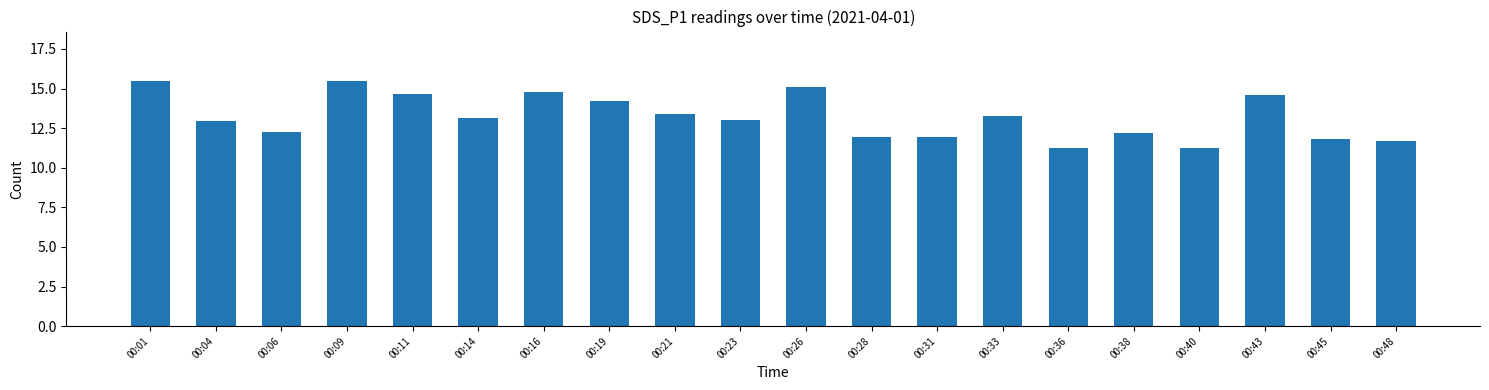

How many distinct data groups are displayed?

1